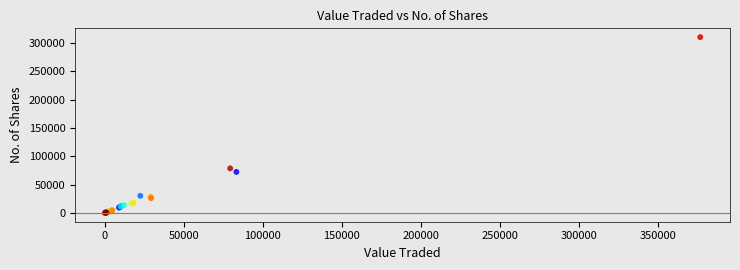

What Y value in the scatter plot is closest to 155397?

78833